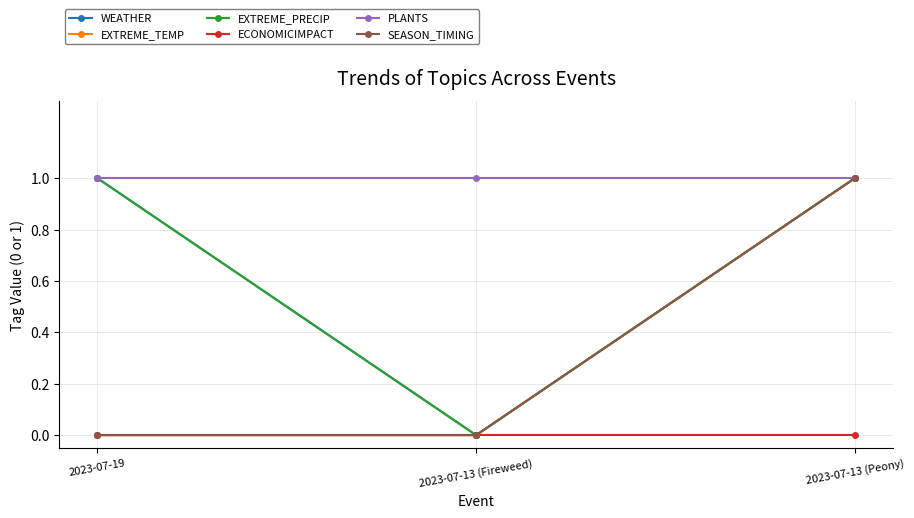

Where is EXTREME_TEMP nearest to the value 0?

2023-07-19